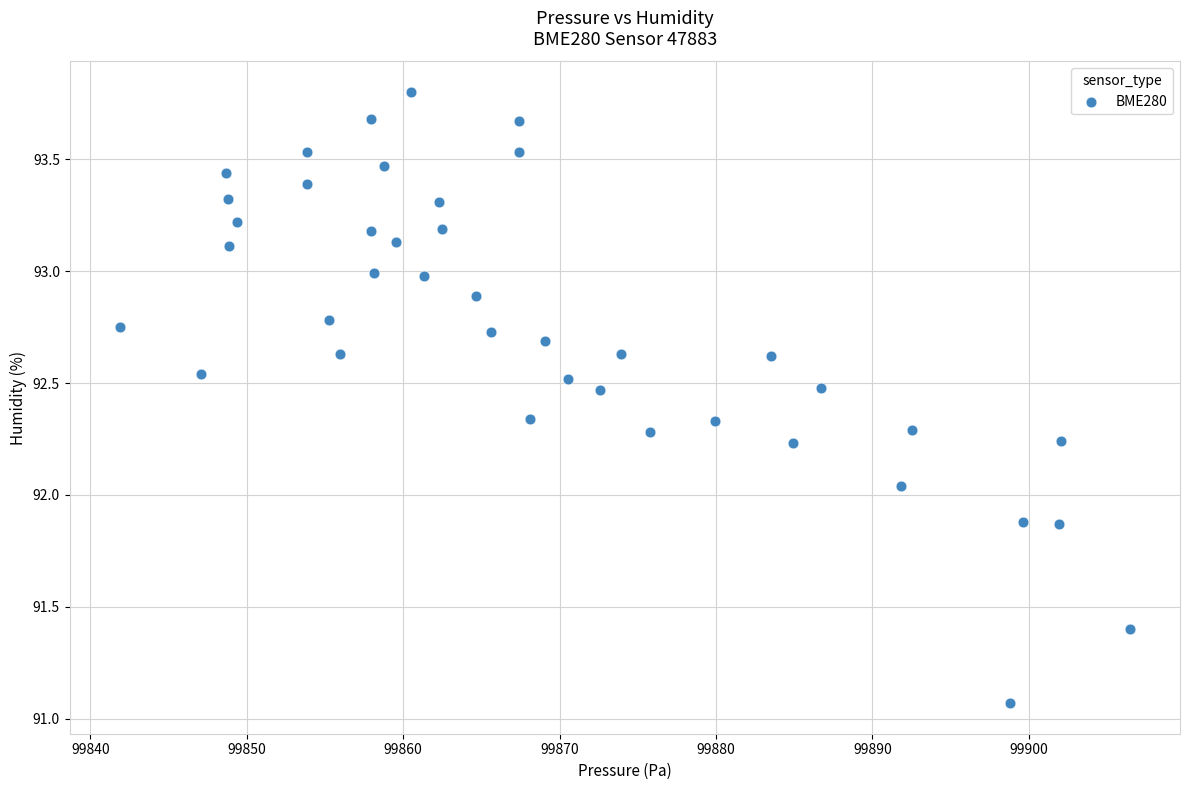

What is the range of Y values (max minus min)?

2.7